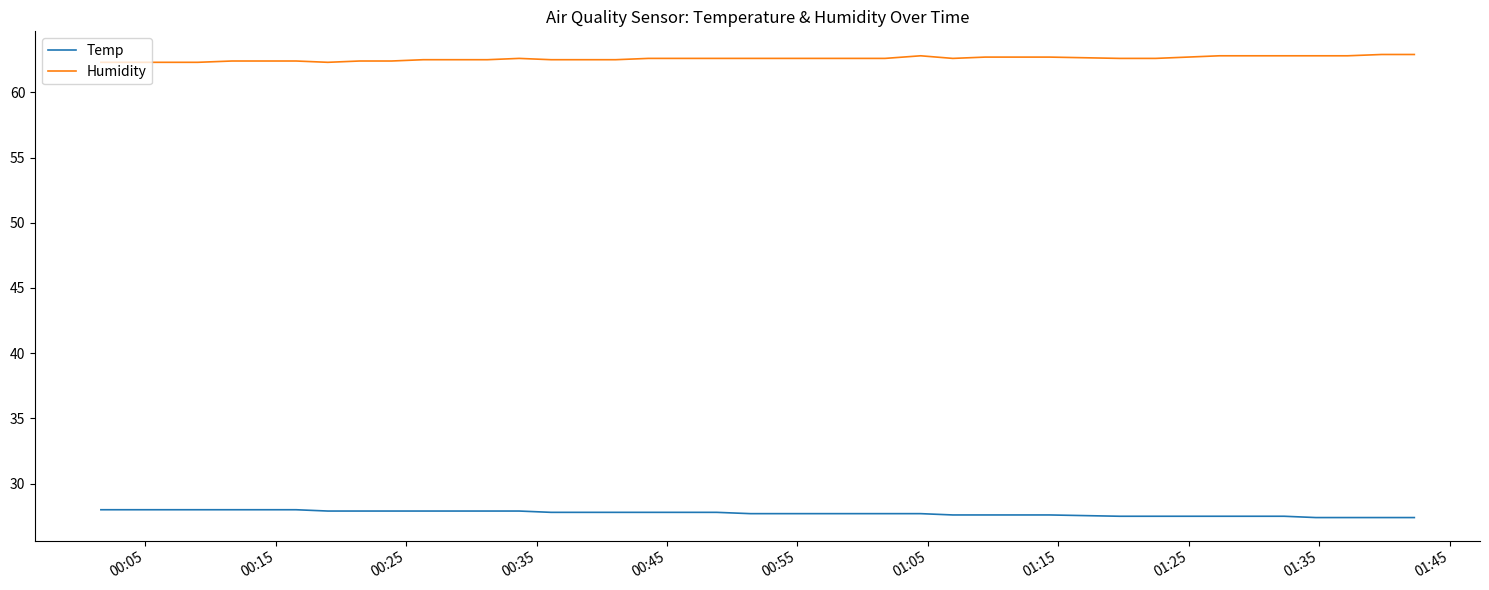

List the series in order of their peak value, highest first.

Humidity, Temp